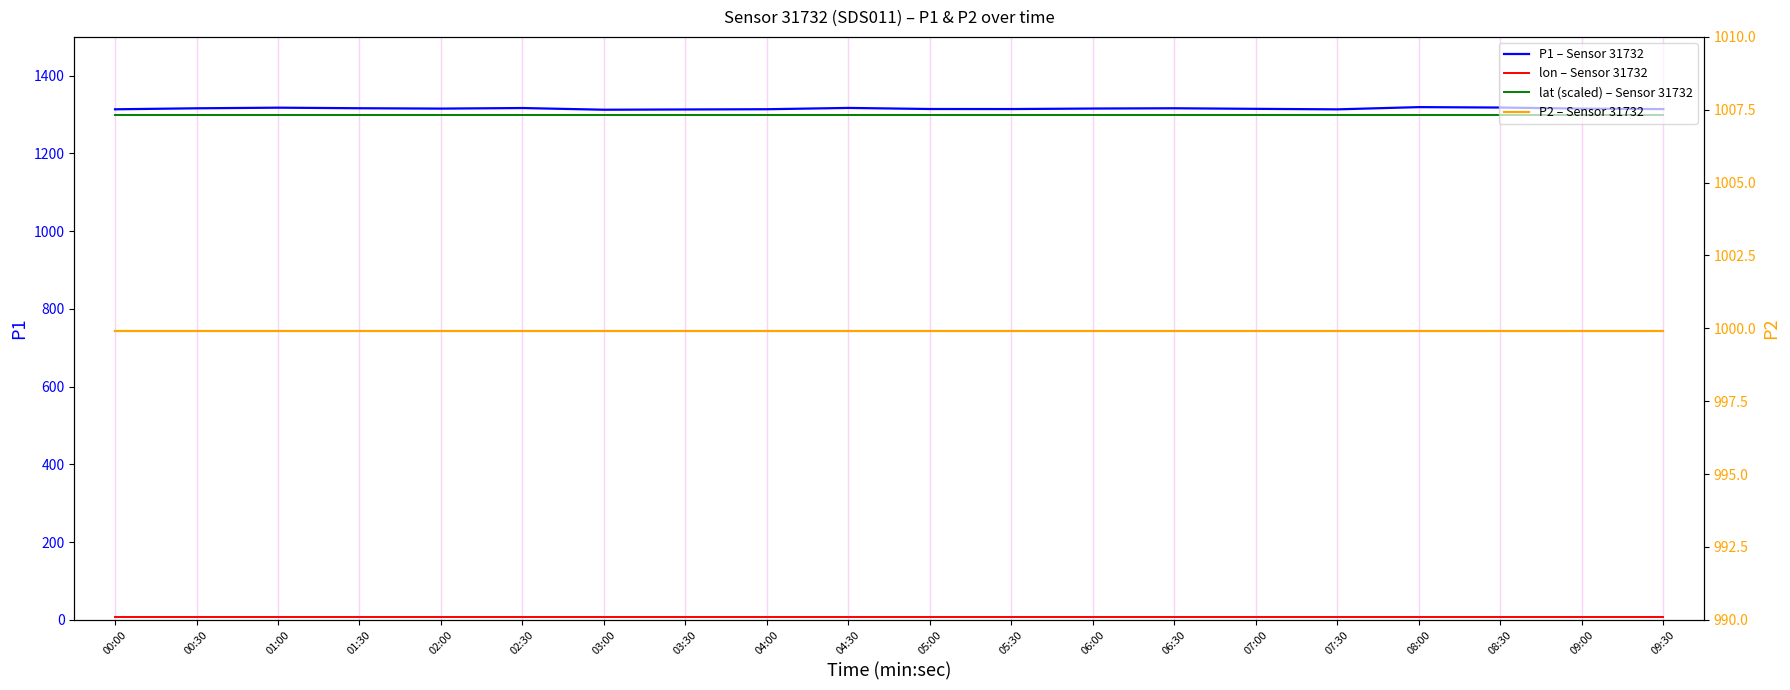

What is the maximum value for lat (scaled) – Sensor 31732?

1300.0